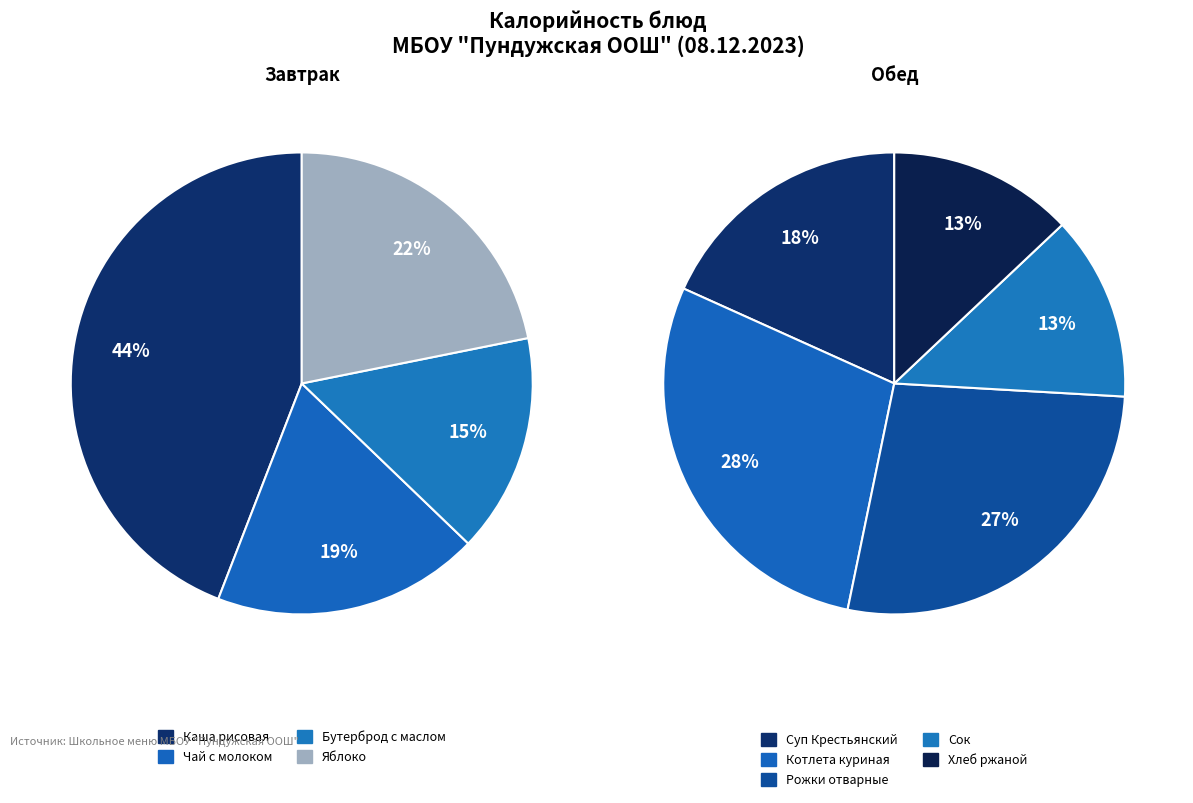

Does any single category account for the majority?

No